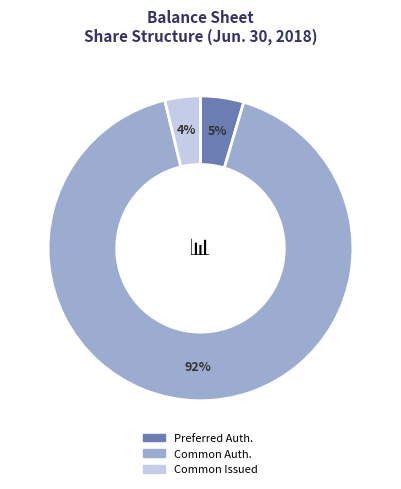

To the nearest percent, what is the average slice percentage?

33%